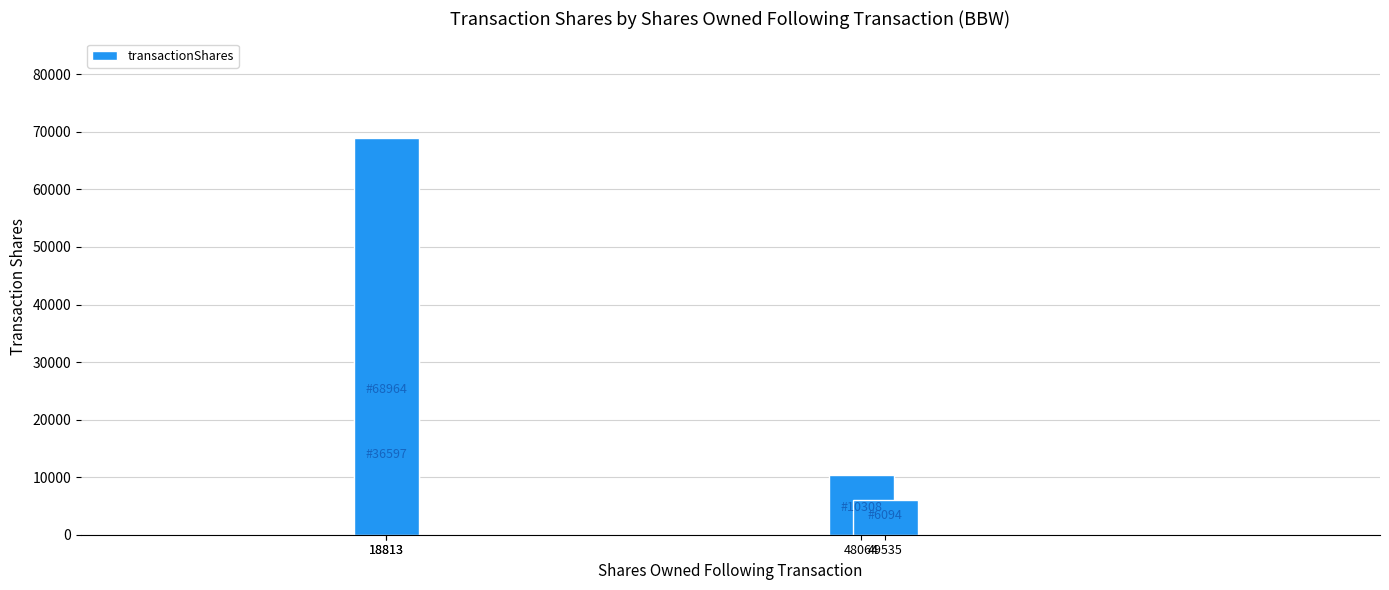

Are the bars horizontal?

No